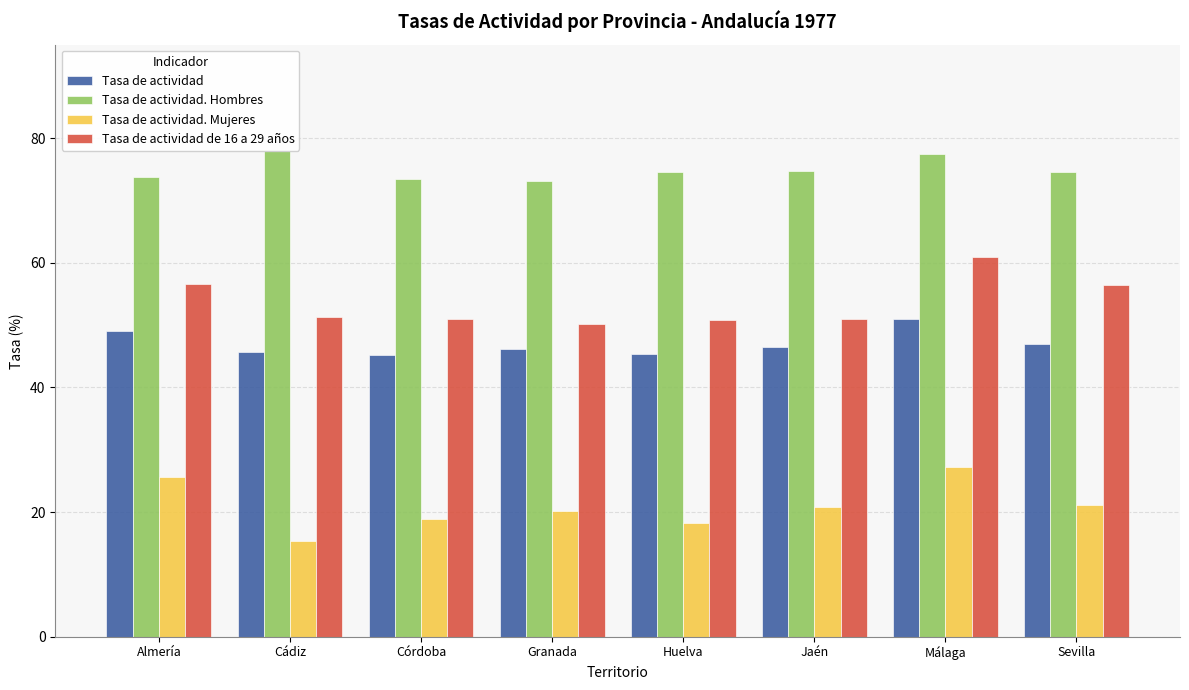

What position from the left is Jaén?

6